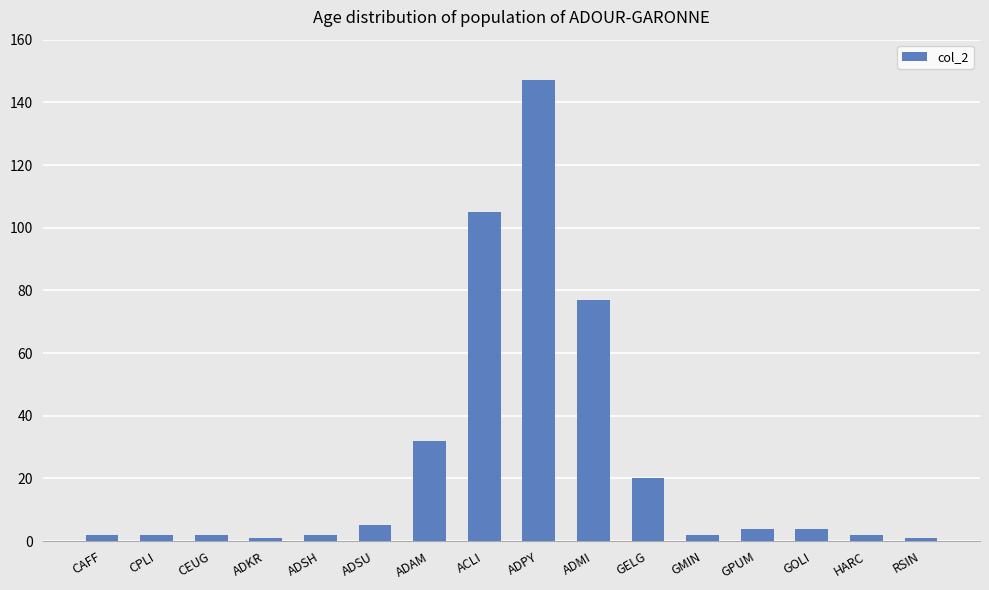

What is the maximum value shown in the chart?

147